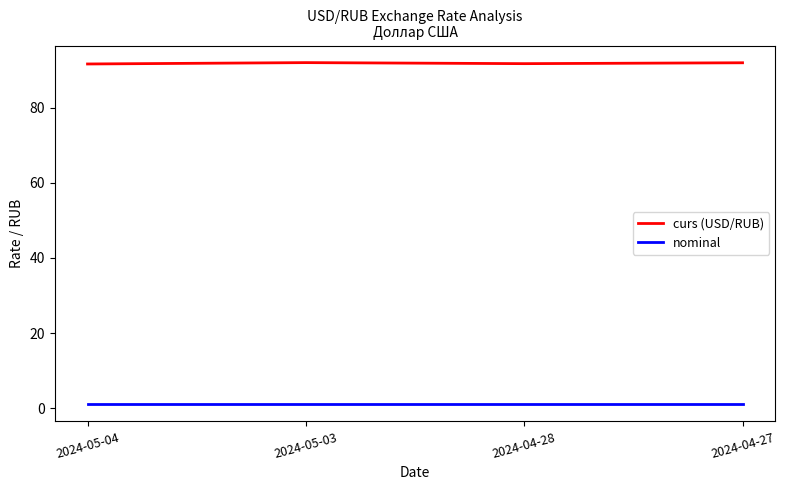

How many distinct data groups are displayed?

2